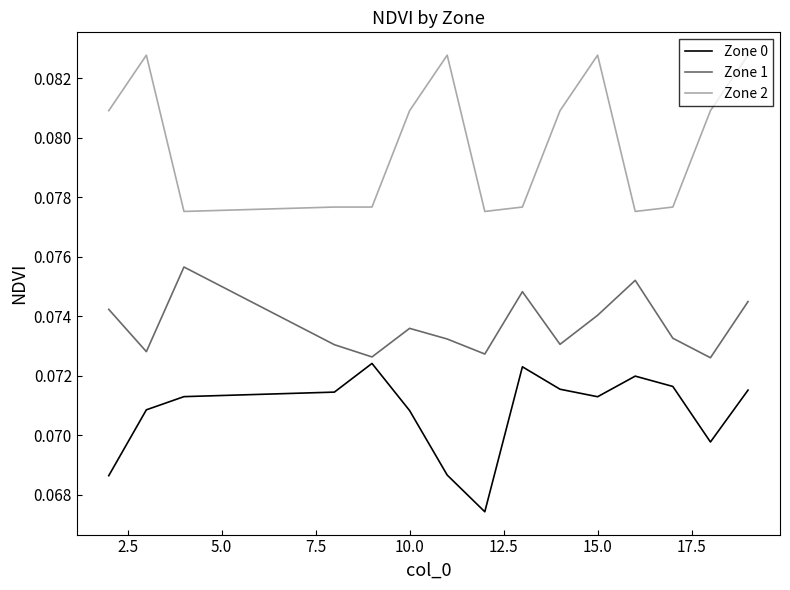

Which series has the largest range (max minus min)?

Zone 2